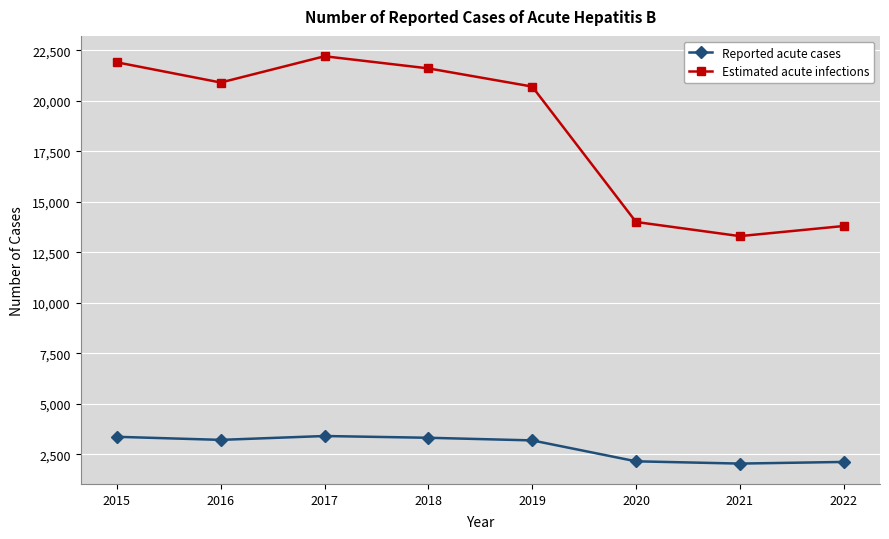

What is the sum of the Estimated acute infections values at 2018 and 2022?

35400